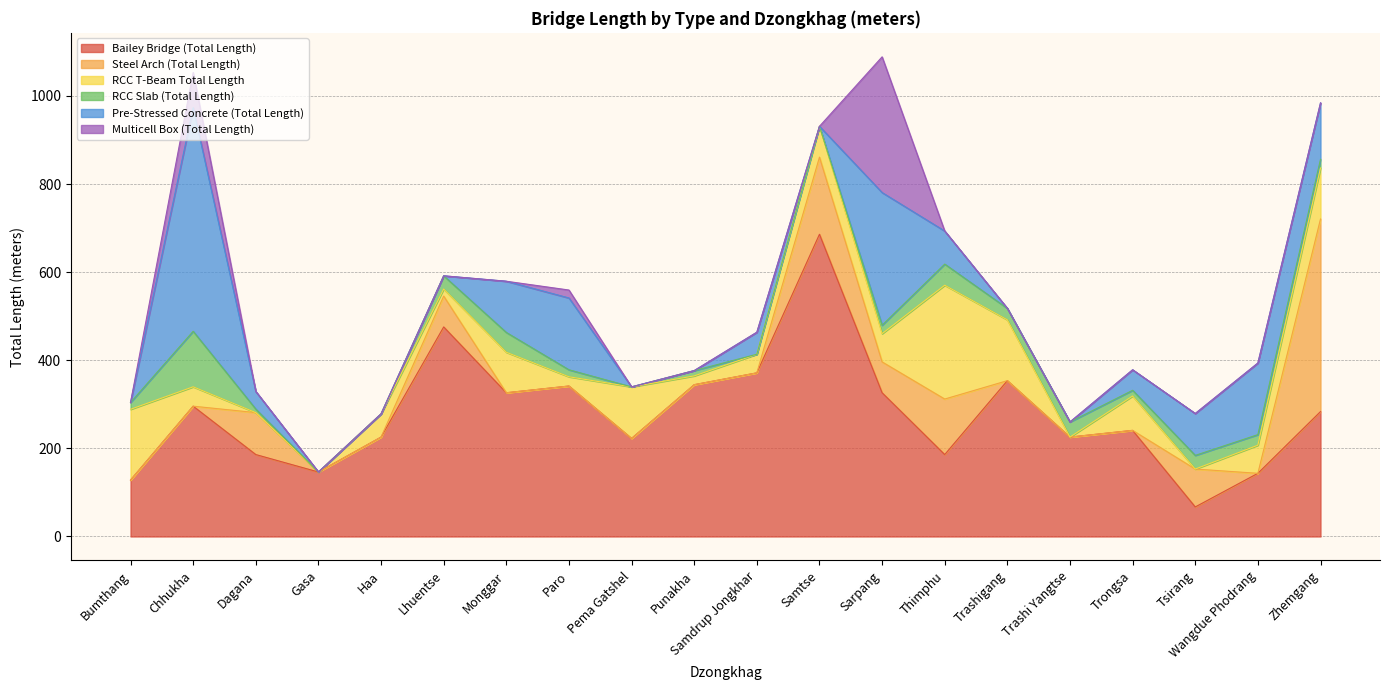

How many lines are shown in the chart?

6